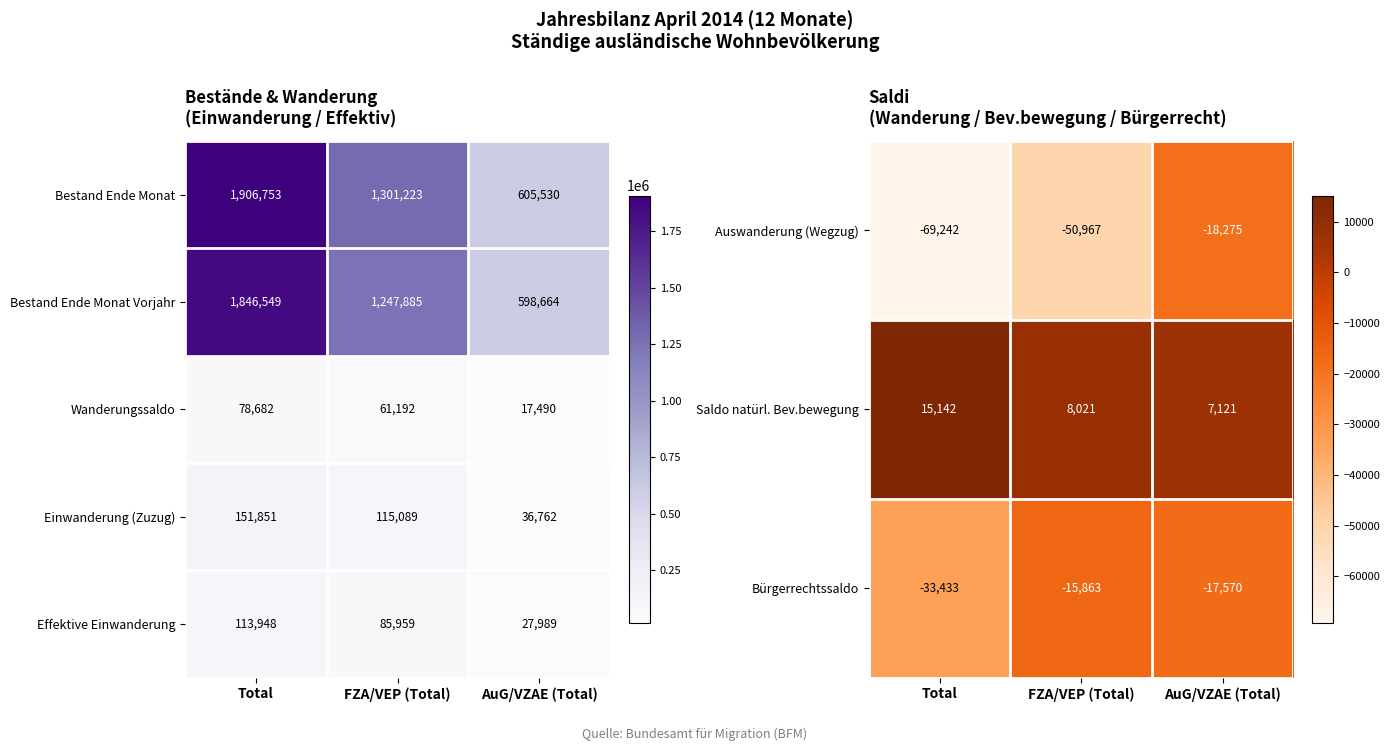

Count the number of categories in the chart.

3